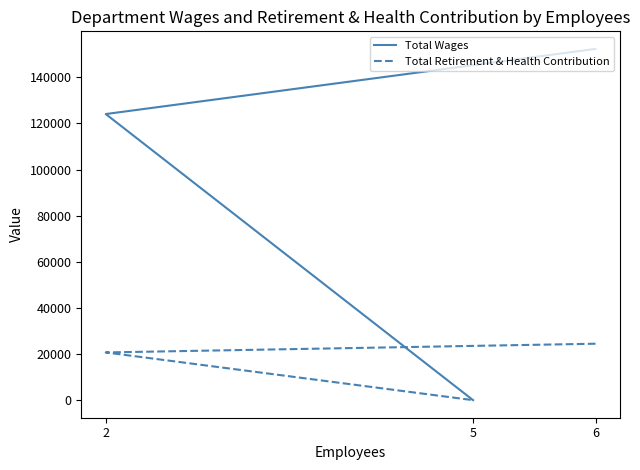

What are all the series names shown in the legend?

Total Wages, Total Retirement & Health Contribution